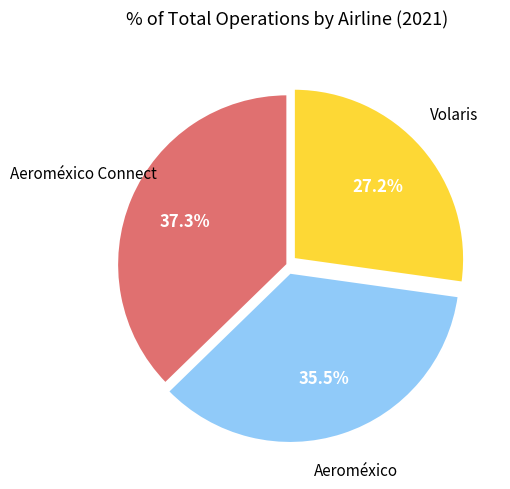

How many segments does this pie chart have?

3